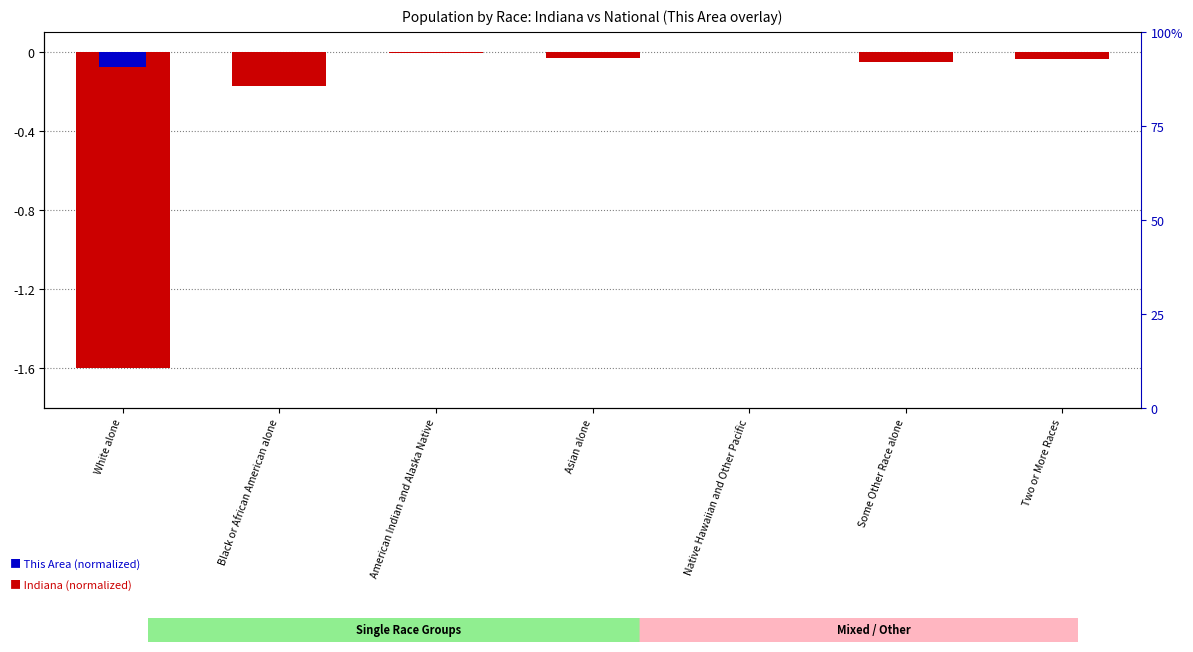

How many categories are shown in the chart?

7